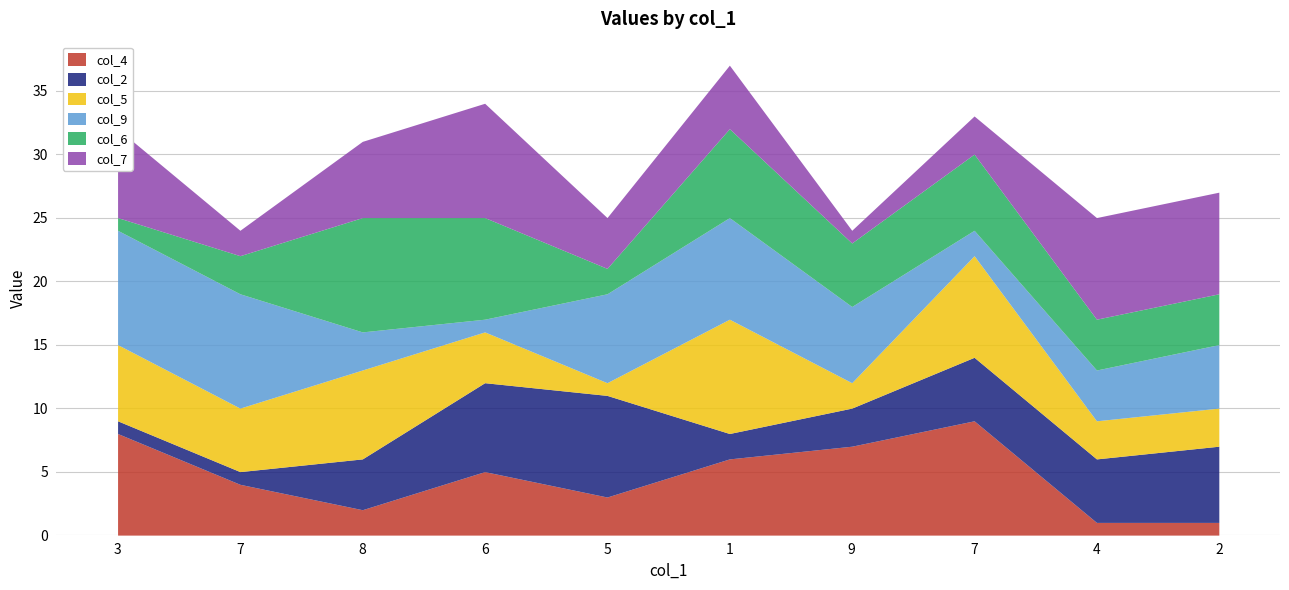

Reading left to right, transcribe all the data shown in this chart.

col_4: 8	4	2	5	3	6	7	9	1	1
col_2: 1	1	4	7	8	2	3	5	5	6
col_5: 6	5	7	4	1	9	2	8	3	3
col_9: 9	9	3	1	7	8	6	2	4	5
col_6: 1	3	9	8	2	7	5	6	4	4
col_7: 7	2	6	9	4	5	1	3	8	8